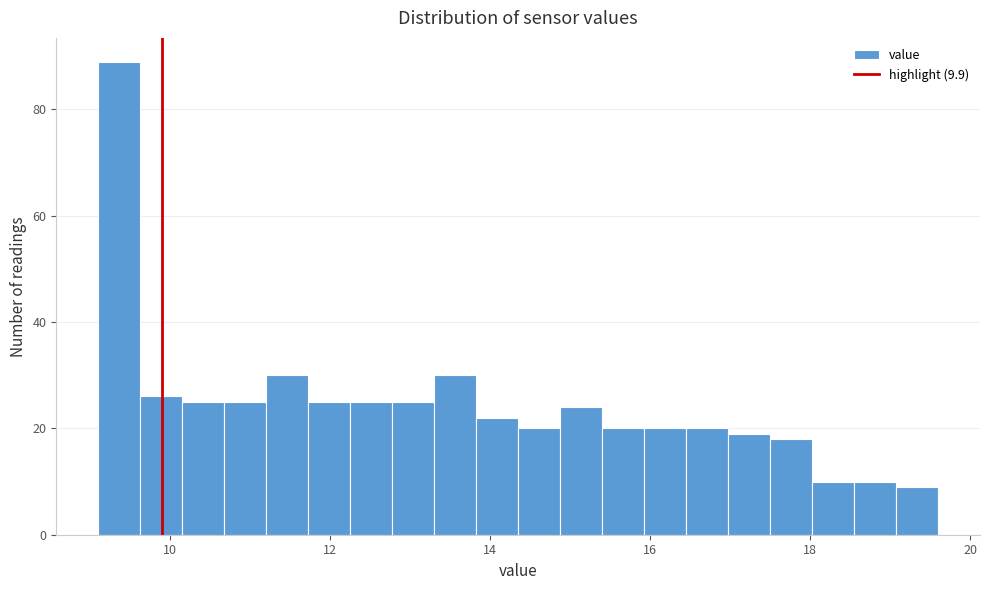

Around what value on the x-axis is the tallest bar? Give the approximate position of its centre, as read against the axis.

9.4